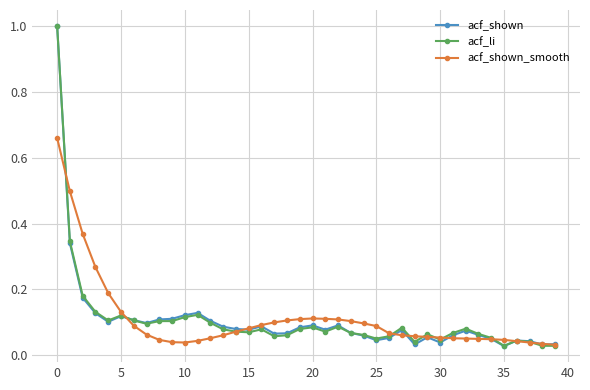

How many lines are shown in the chart?

3